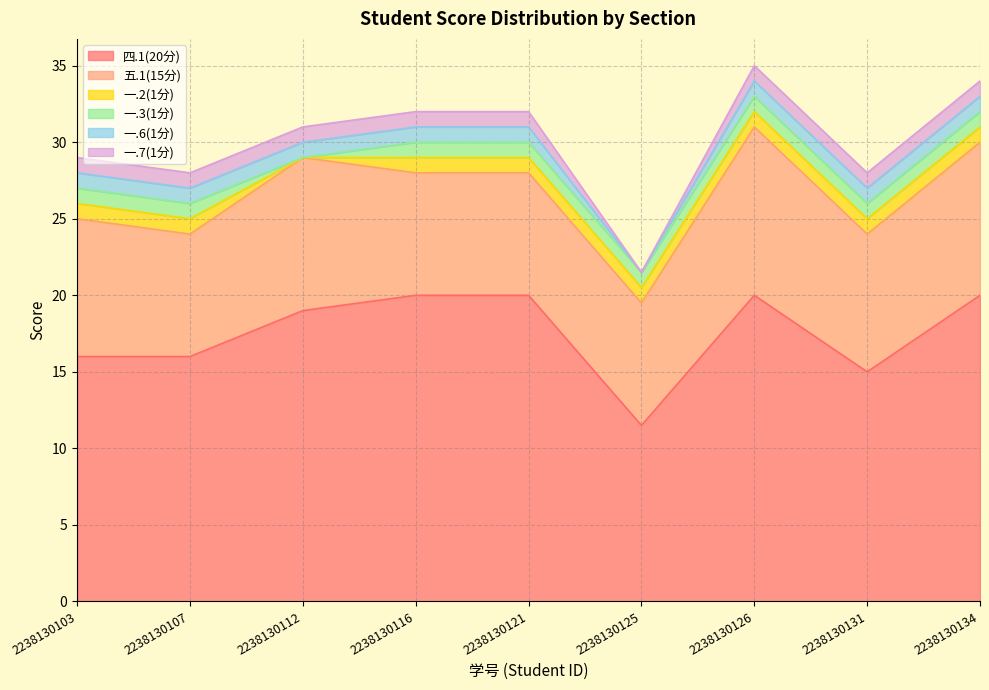

True or false: 一.7(1分) and 五.1(15分) cross at least once.

False